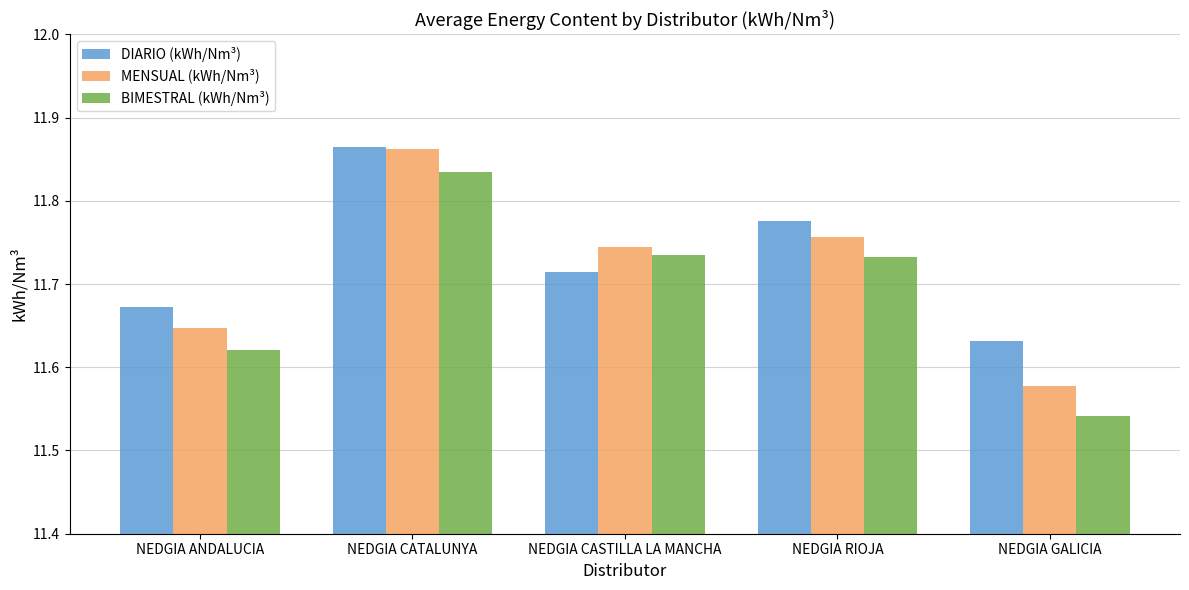

What is the sum of the BIMESTRAL (kWh/Nm³) values at NEDGIA CASTILLA LA MANCHA and NEDGIA RIOJA?

23.5